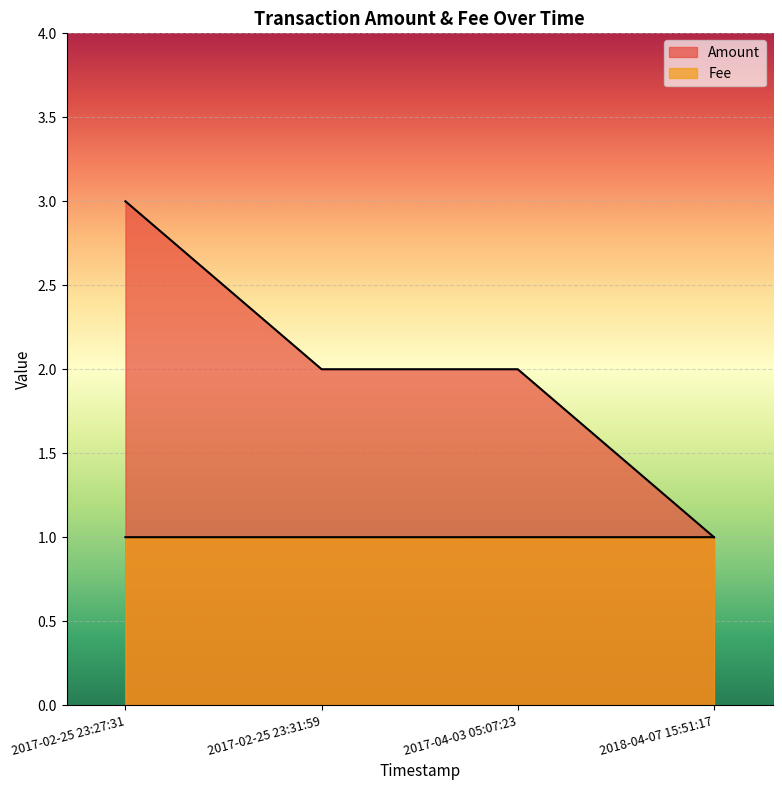

How many values are between 2 and 3?

3